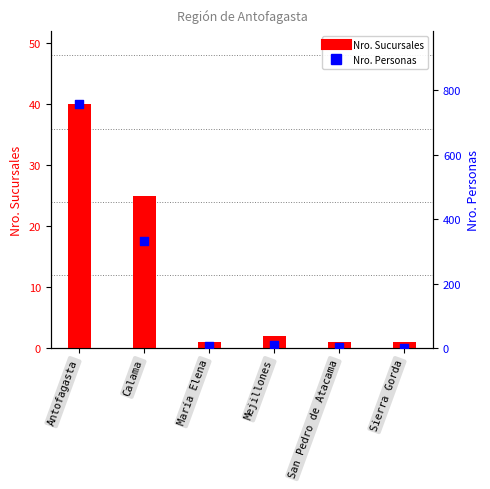

At which category is the sum across all series the highest?

Antofagasta